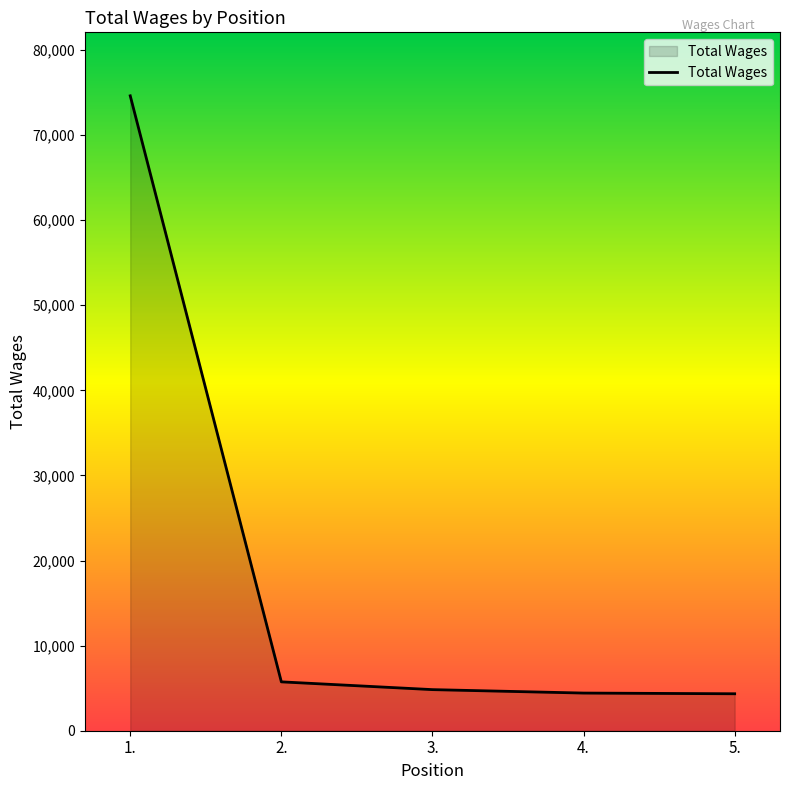

What is the average value?

18788